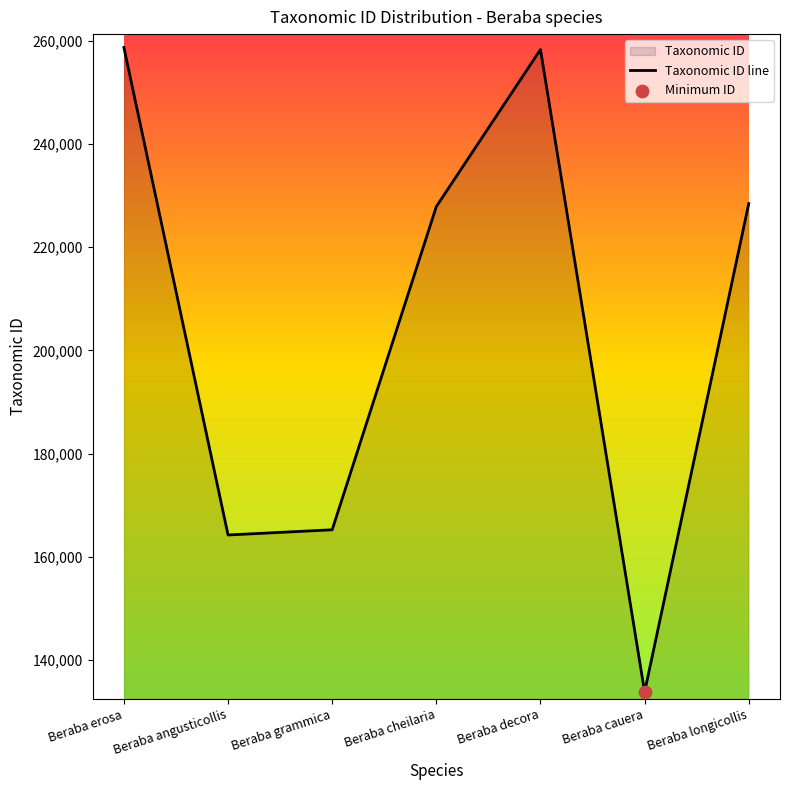

Approximately how many times larger is the value at Beraba grammica compared to Beraba cauera?

1.2